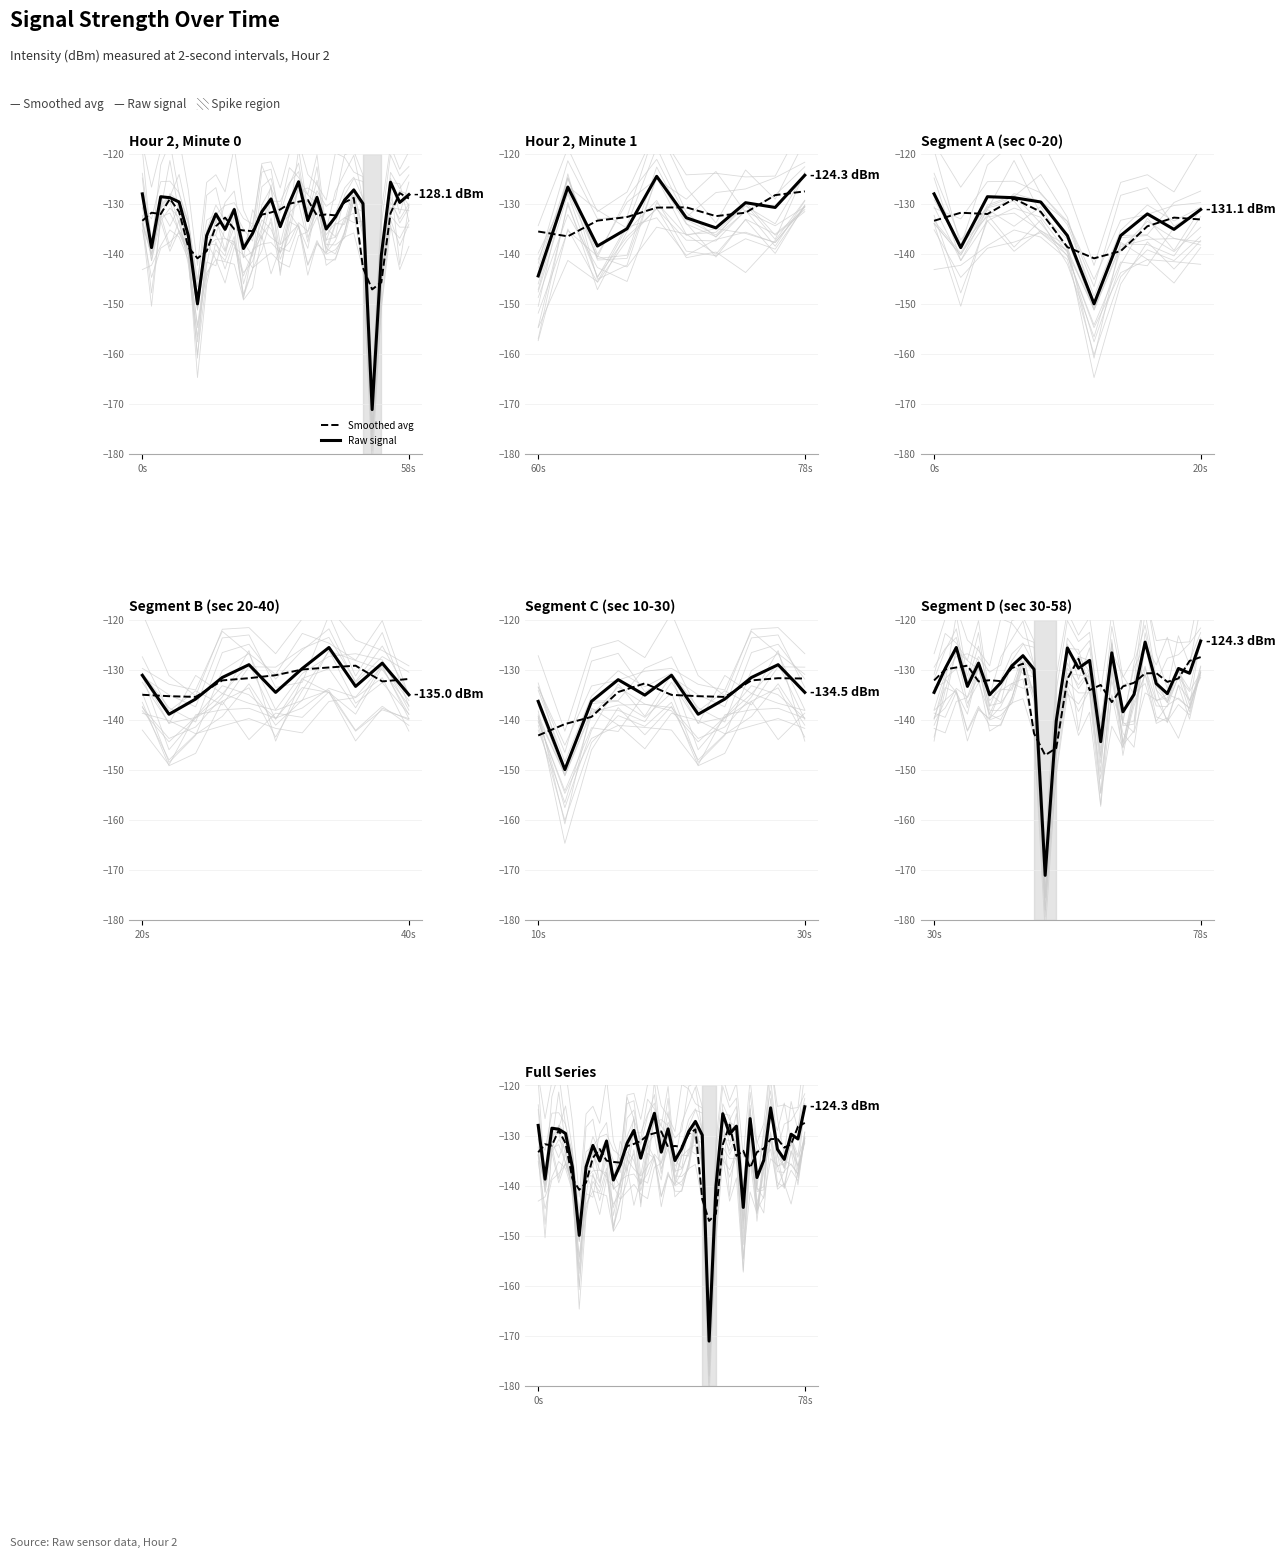

True or false: Smoothed avg and Raw signal intersect in this chart.

True